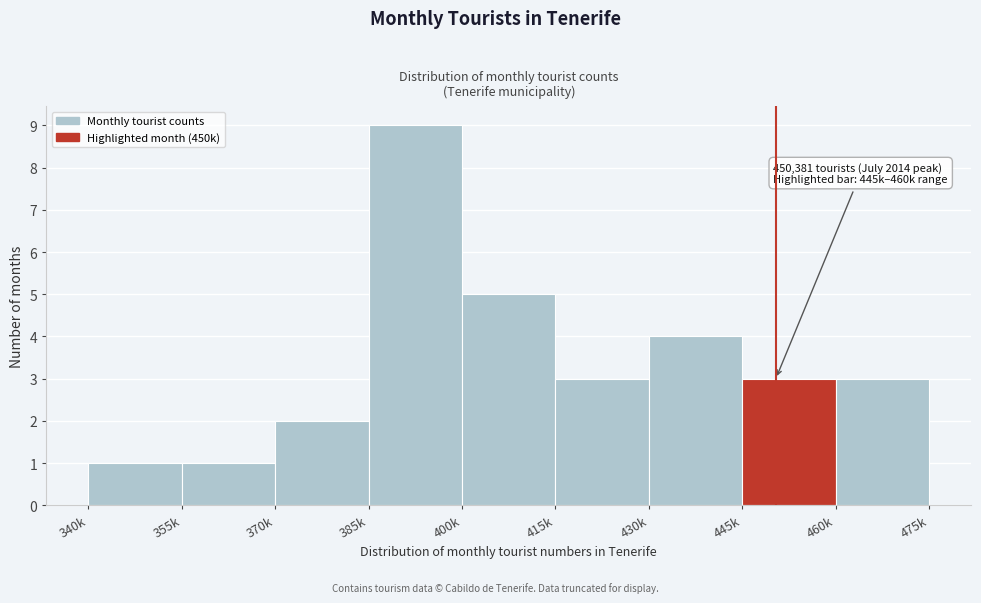

Reading left to right, what are all the values shown in this chart?

1	1	2	9	5	3	4	3	3